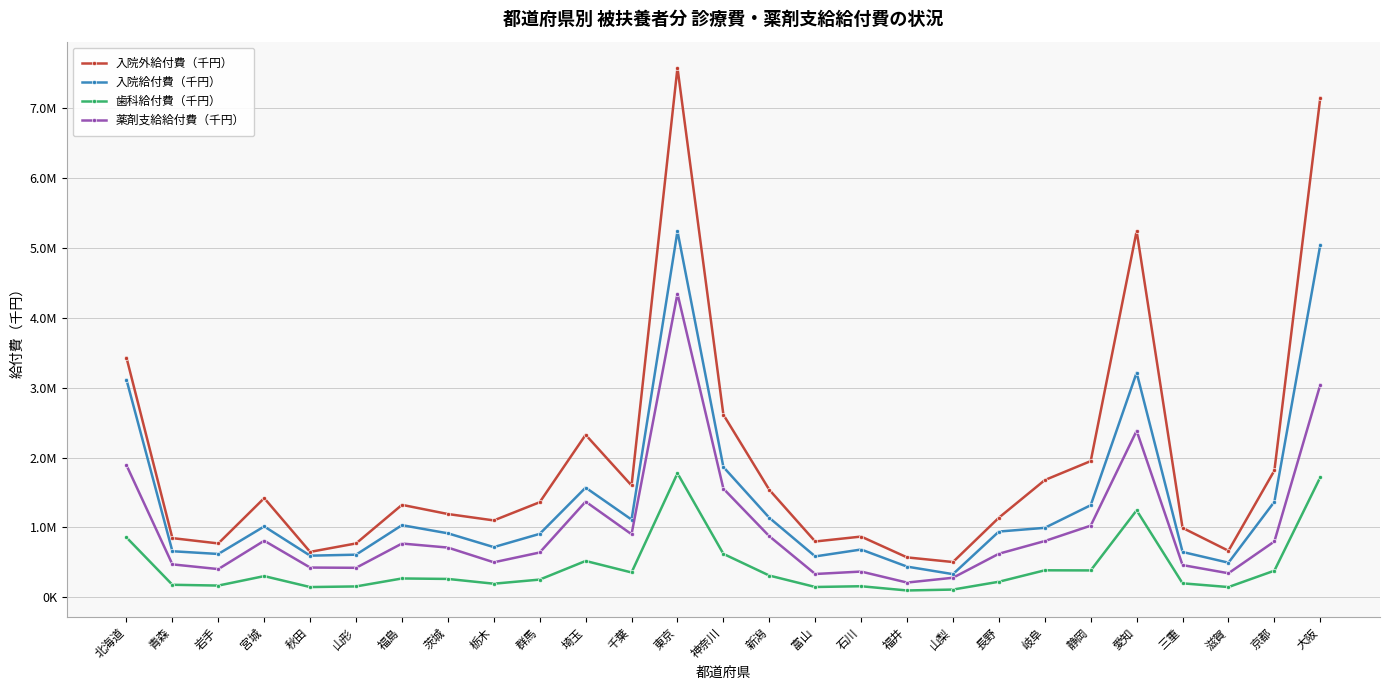

True or false: 入院外給付費（千円） and 歯科給付費（千円） intersect in this chart.

False